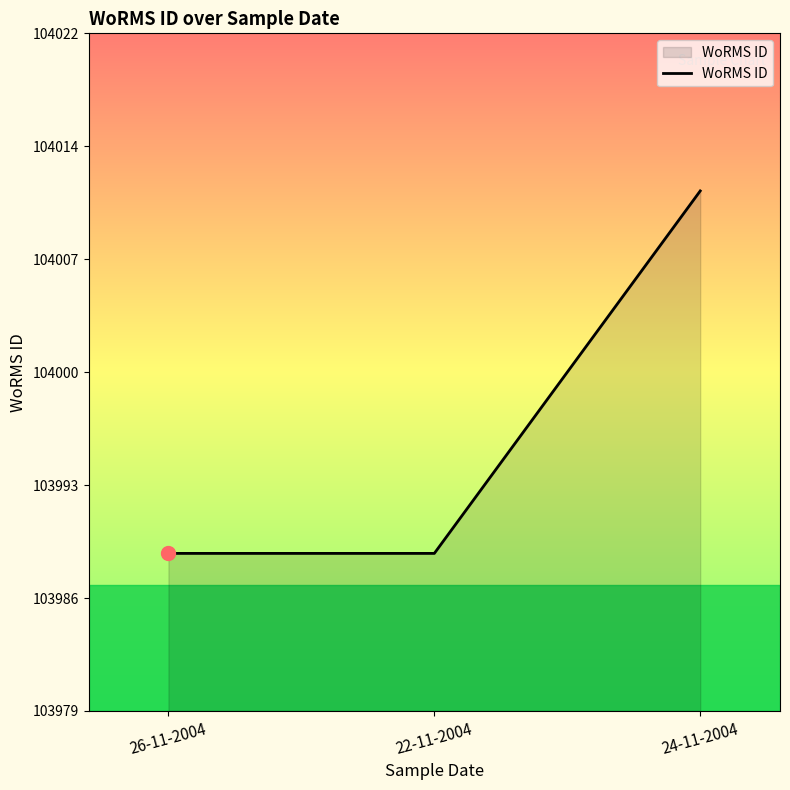

List the labels in order of value, smallest first.

26-11-2004, 22-11-2004, 24-11-2004